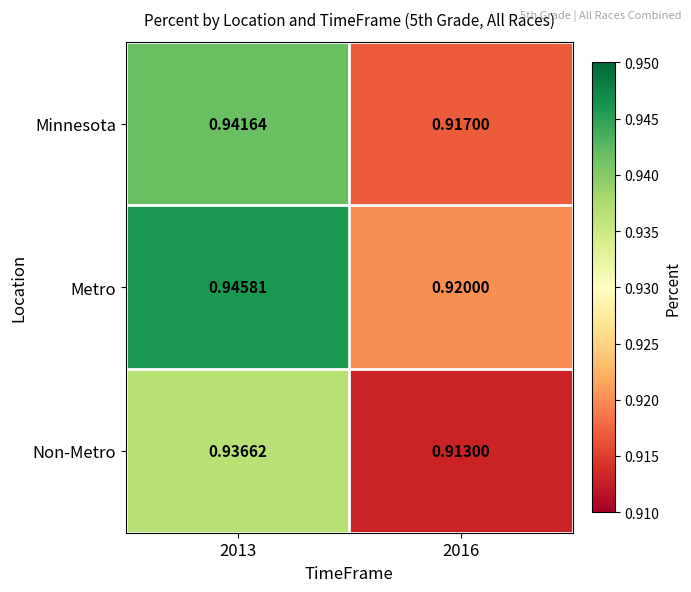

Which series has the largest range (max minus min)?

Metro